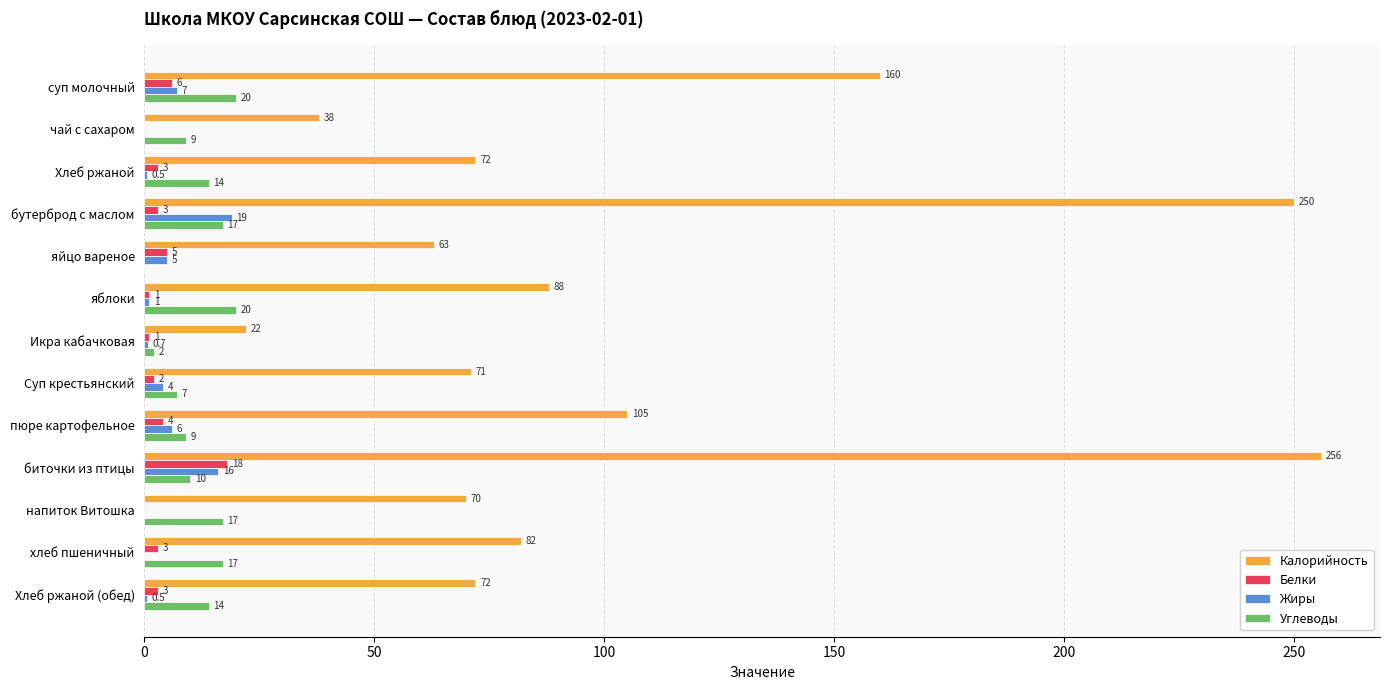

Which series has the largest total across all categories?

Калорийность